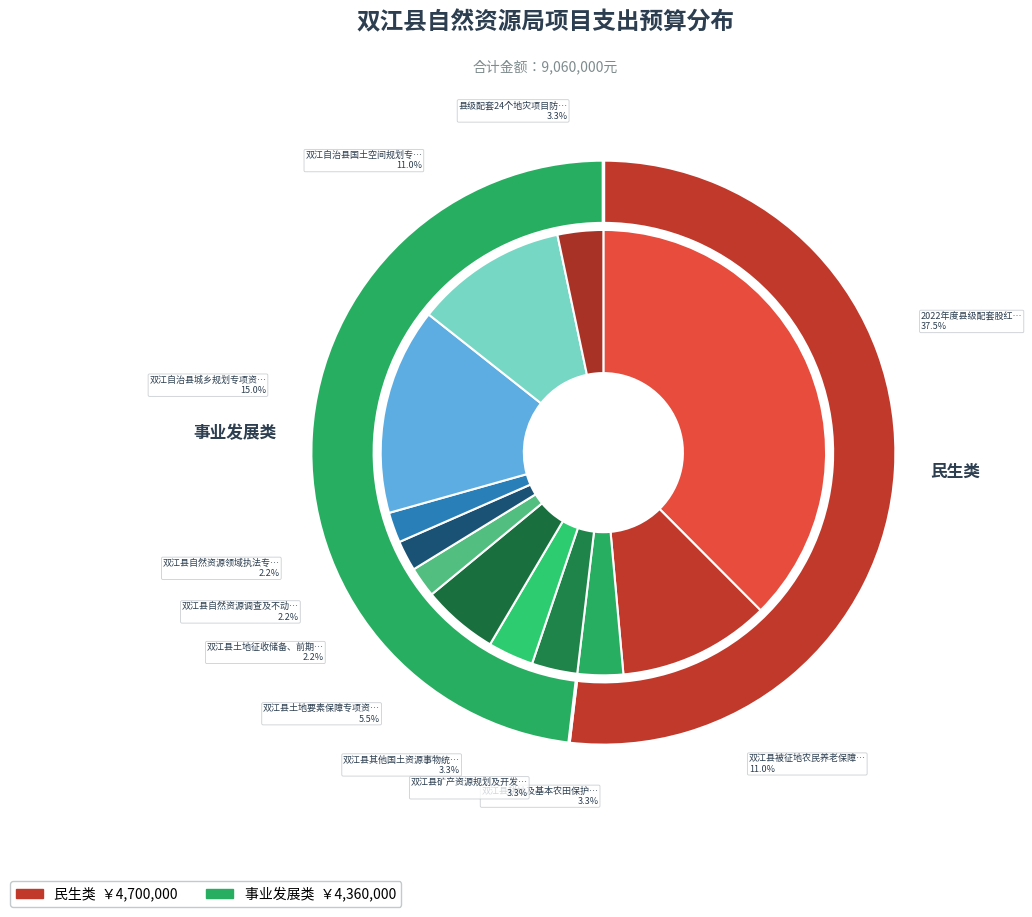

What percentage is the 双江县被征地农民养老保障专项资金 slice, to the nearest percent?

11%